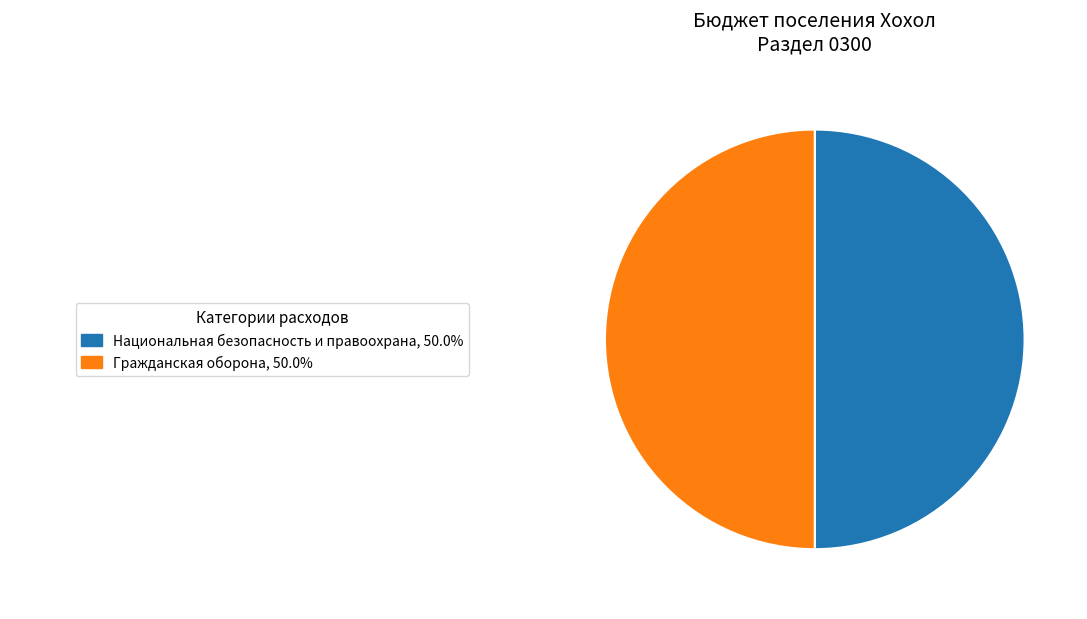

How many segments does this pie chart have?

2